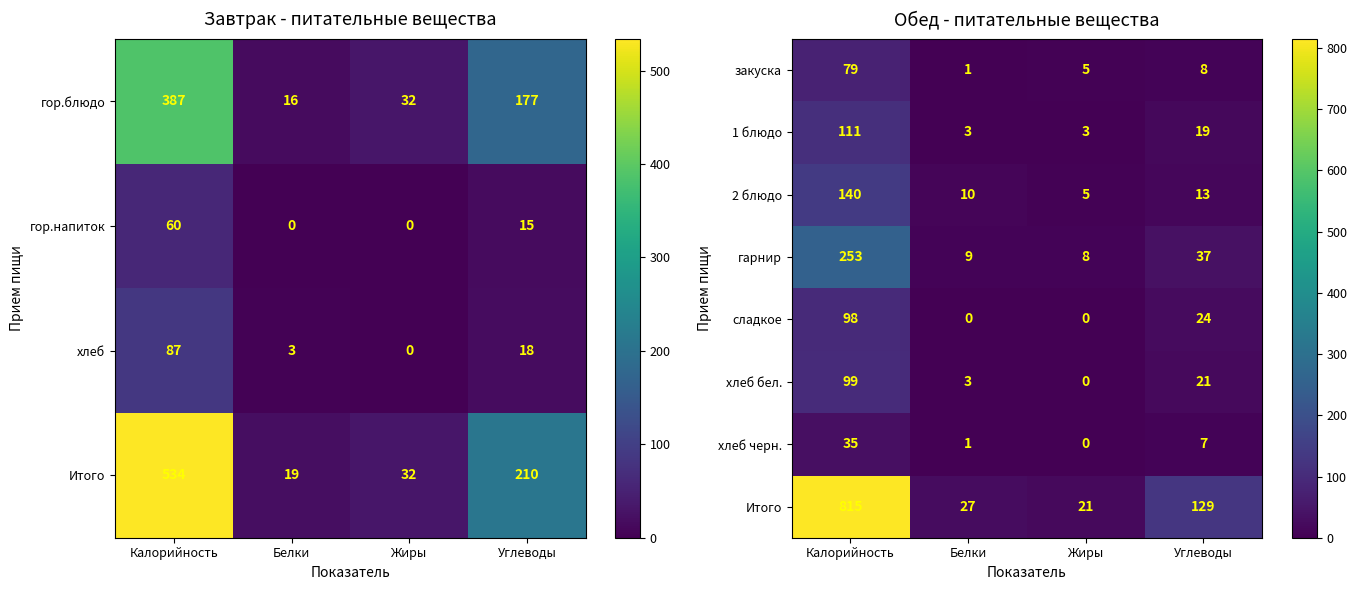

Count the number of categories in the chart.

4